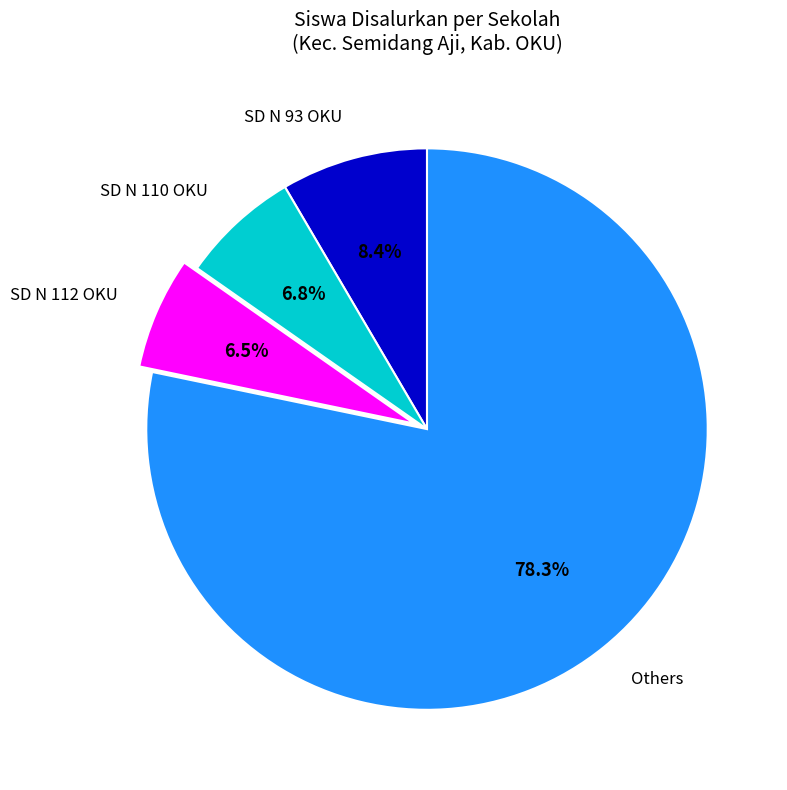

Is the sum of SD N 112 OKU and SD N 93 OKU greater than half?

No